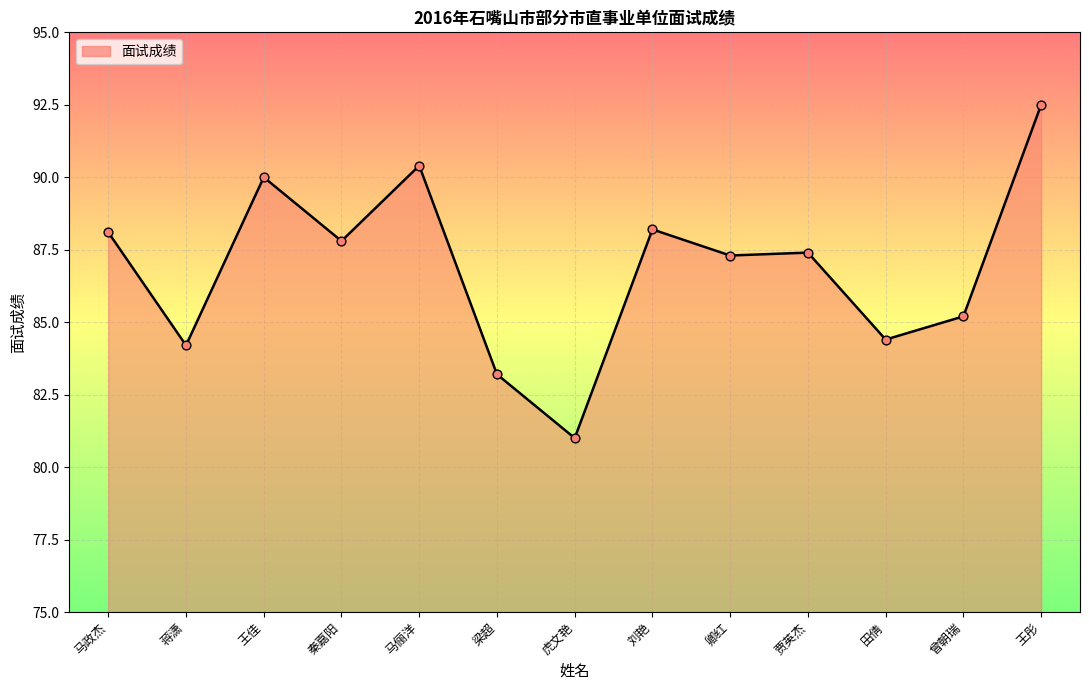

What is the change in value from 虎文艳 to 田倩?

+3.4